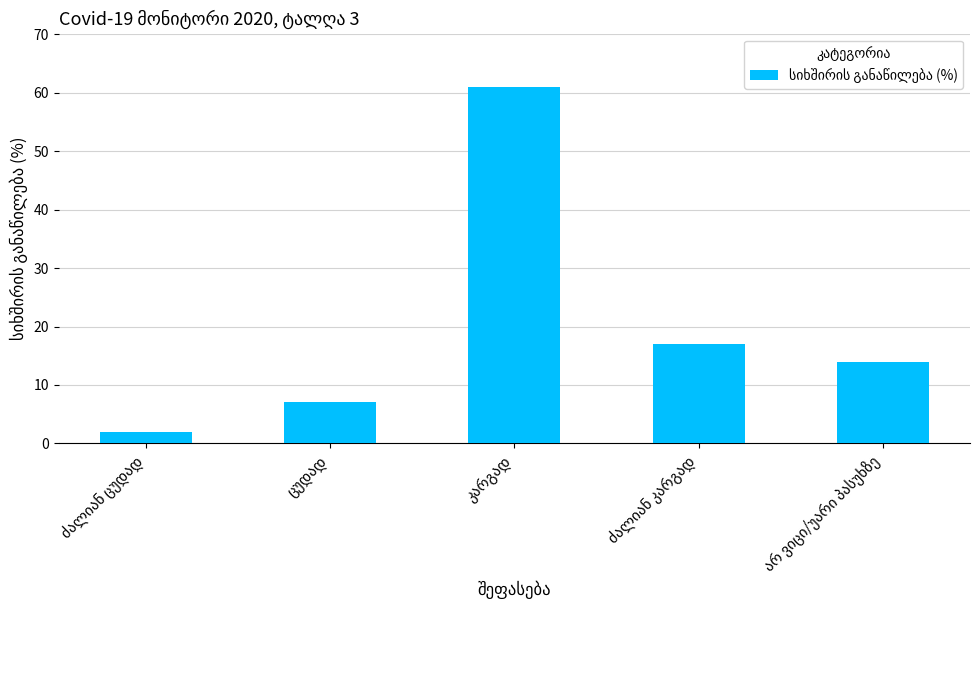

What is the sum of all values?

101